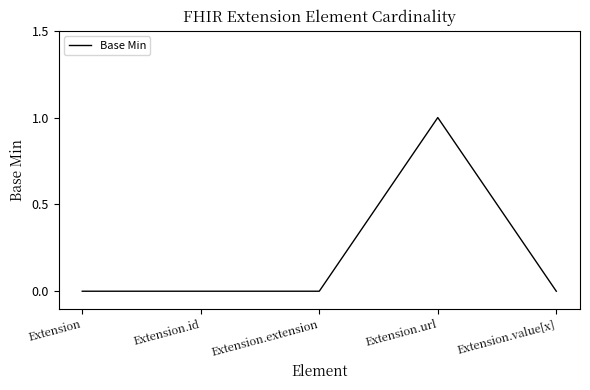

The value at Extension.extension is -1. True or false?

False